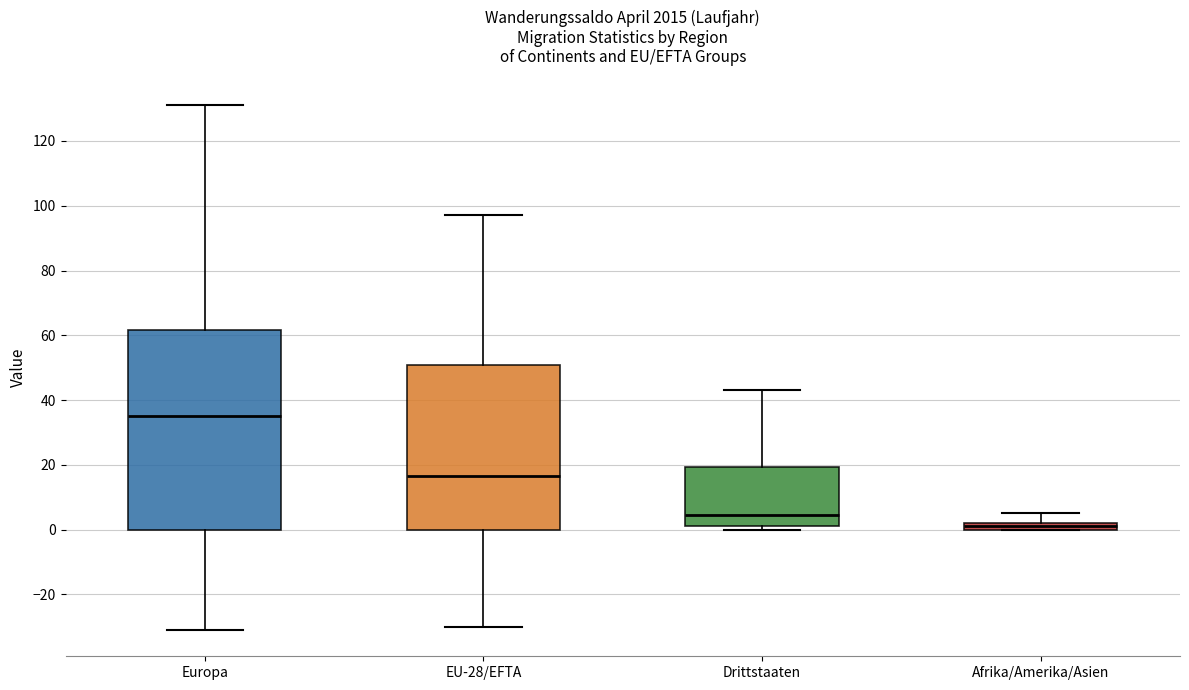

Where does the upper whisker of the box for Drittstaaten end on the y-axis? The values are not printed on the chart, so give them approximately, as read against the axis.

44